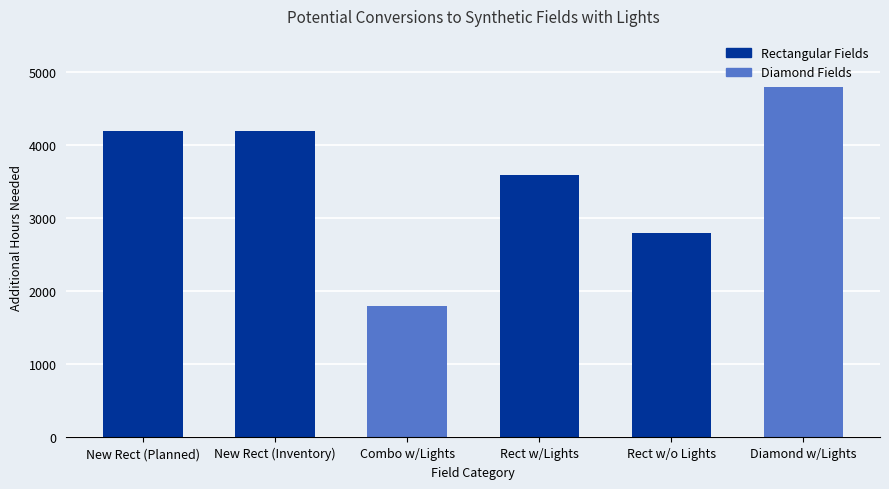

Read the value at Diamond w/Lights, to the nearest 50.

4800